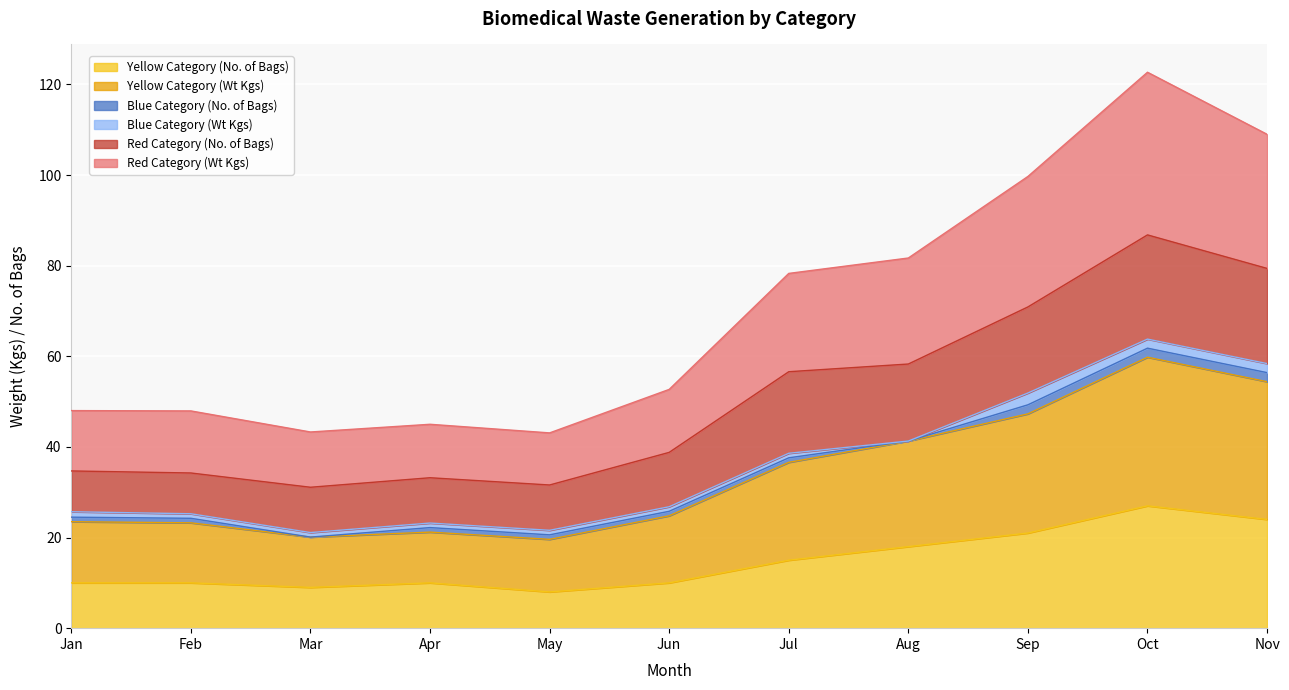

The value of Red Category (No. of Bags) at Aug is 96.8. True or false?

False